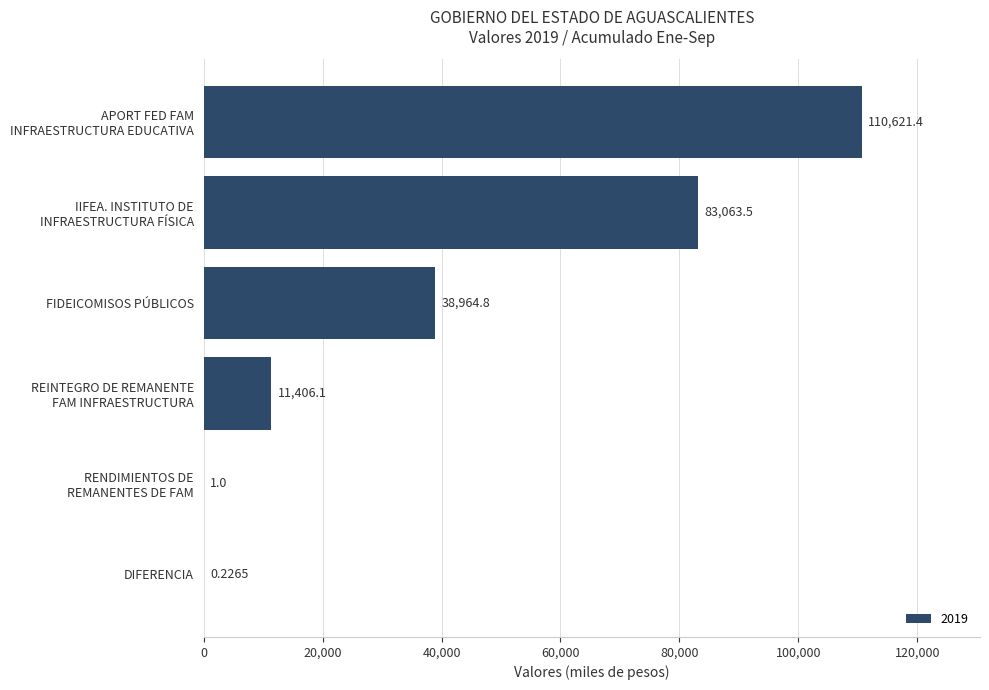

What is the change in value from DIFERENCIA to FIDEICOMISOS PÚBLICOS?

+38964.6